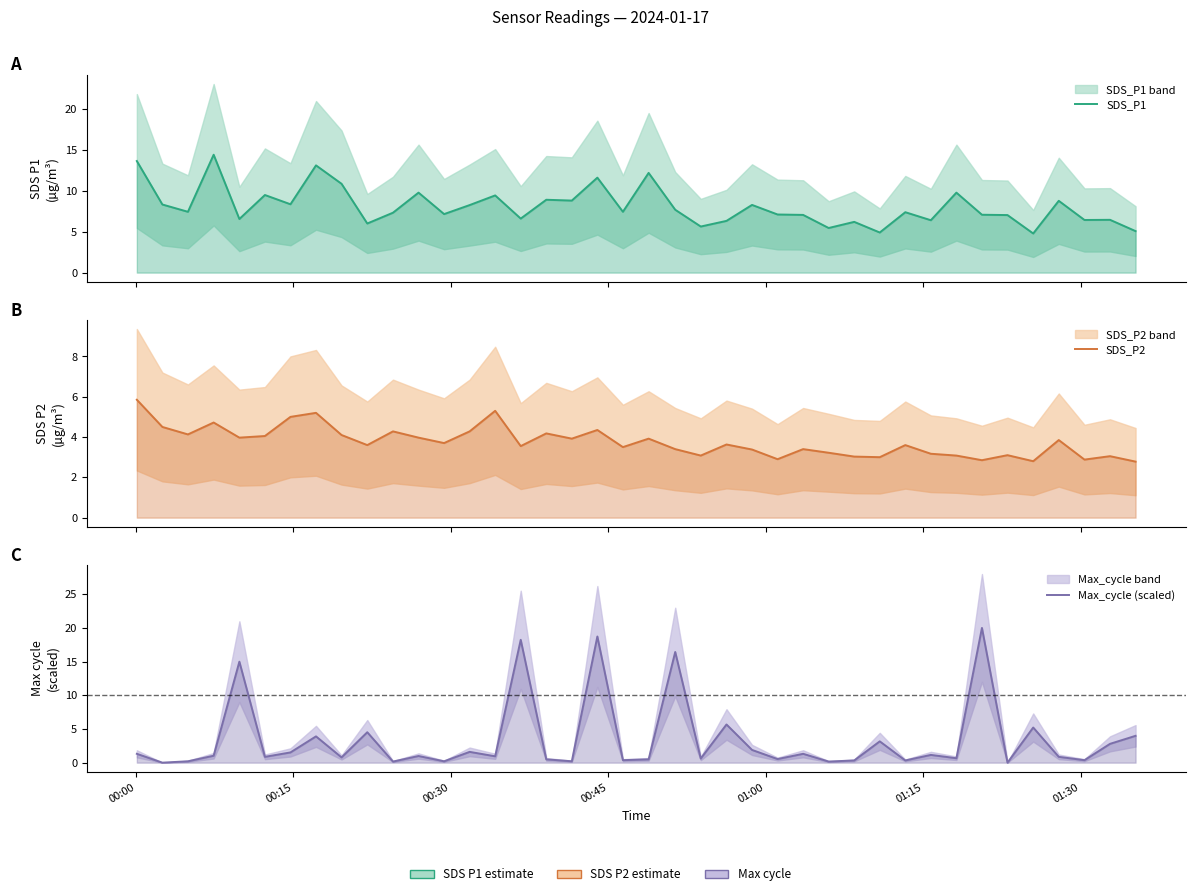

True or false: SDS_P2 and SDS_P1 cross at least once.

False